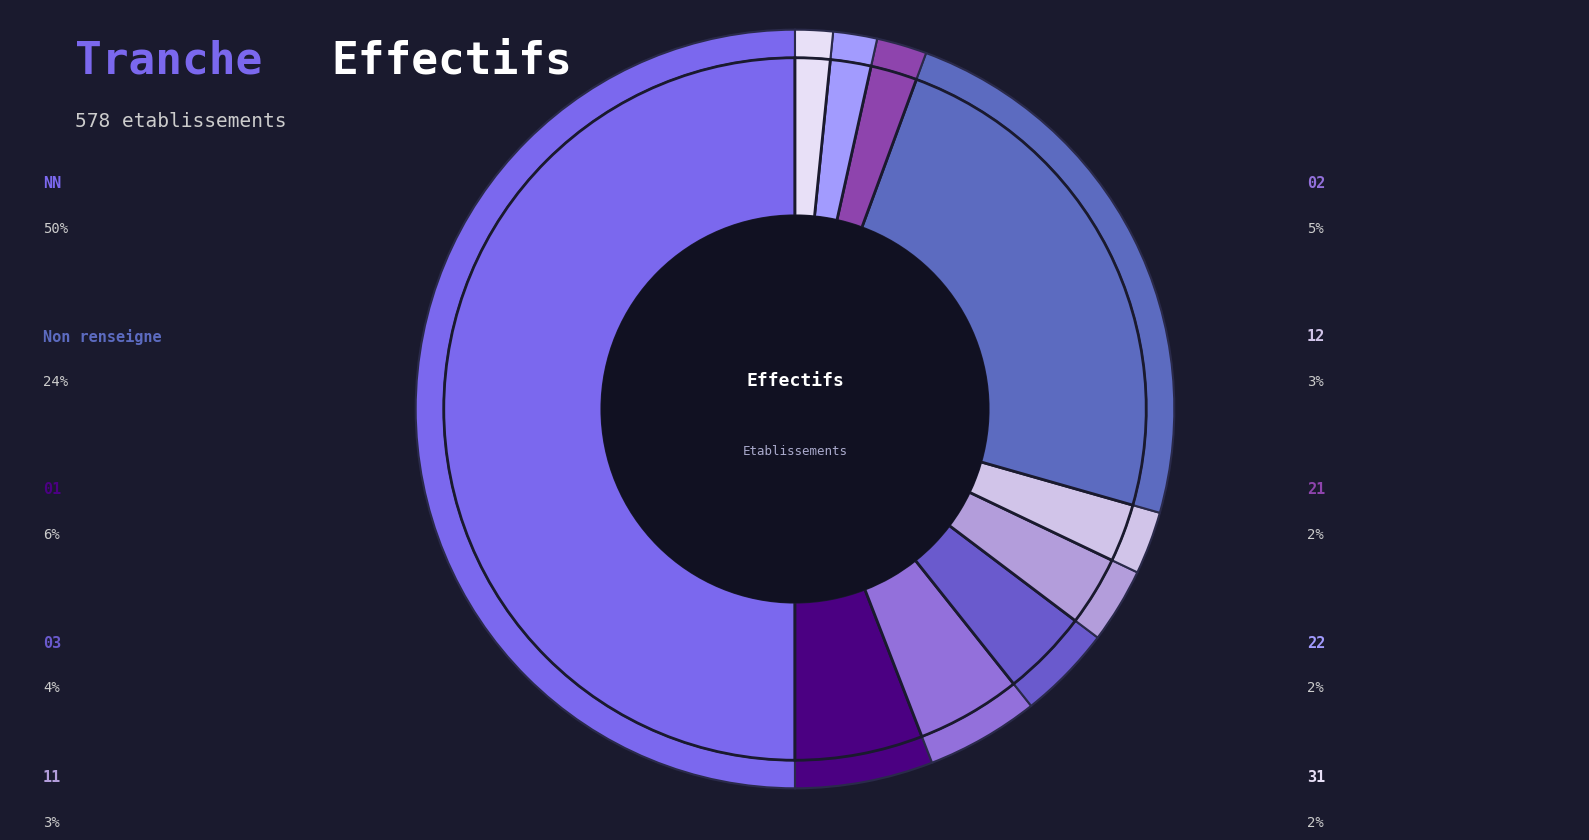

What percentage is the 21 slice, to the nearest percent?

2%